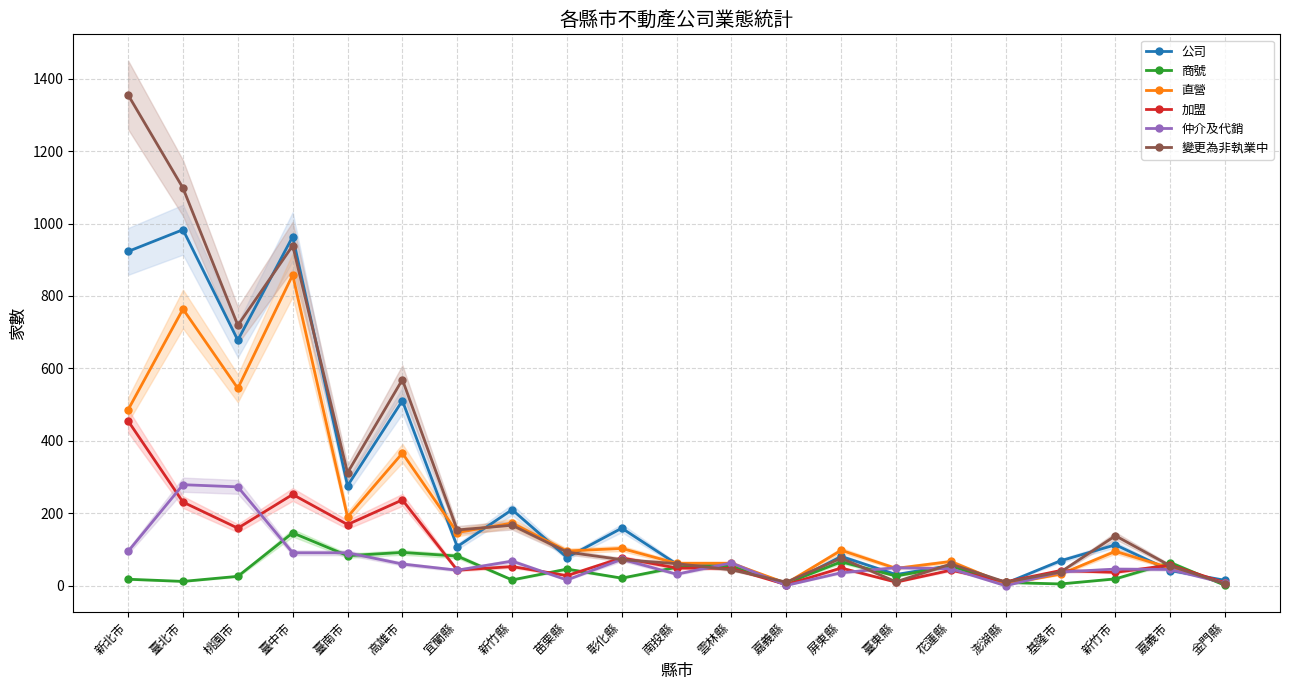

Where do 變更為非執業中 and 公司 first cross each other?

桃園市 and 臺中市